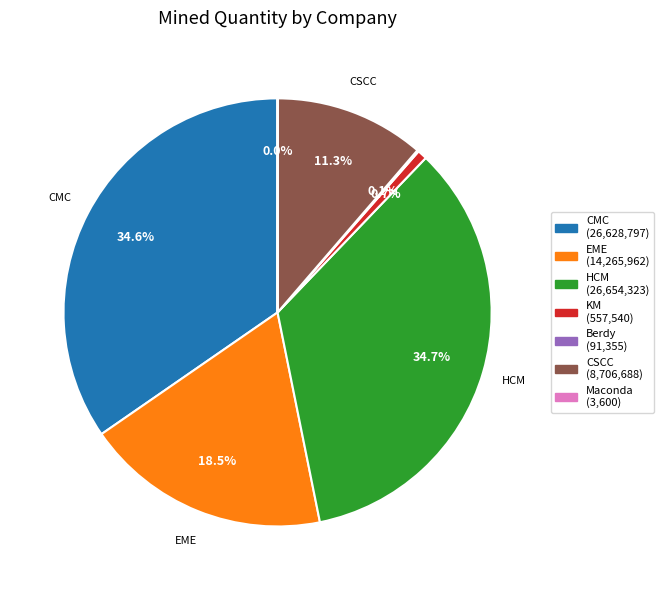

Is there any slice that represents more than half of the pie?

No